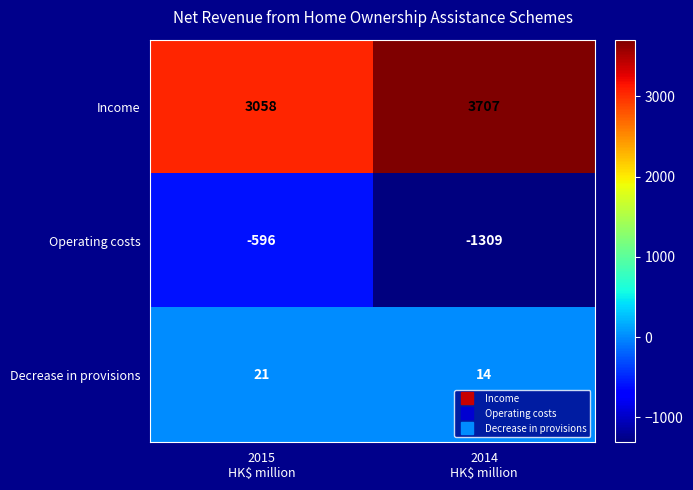

Which series has the widest spread of values?

Operating costs